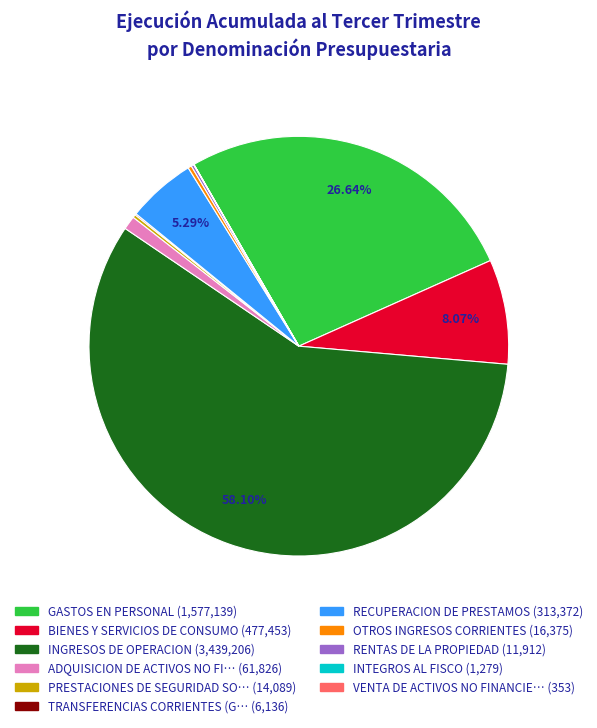

Rank the categories by value from highest to lowest.

INGRESOS DE OPERACION, GASTOS EN PERSONAL, BIENES Y SERVICIOS DE CONSUMO, RECUPERACION DE PRESTAMOS, ADQUISICION DE ACTIVOS NO FINANCIEROS, OTROS INGRESOS CORRIENTES, PRESTACIONES DE SEGURIDAD SOCIAL, RENTAS DE LA PROPIEDAD, TRANSFERENCIAS CORRIENTES (Gastos), INTEGROS AL FISCO, VENTA DE ACTIVOS NO FINANCIEROS